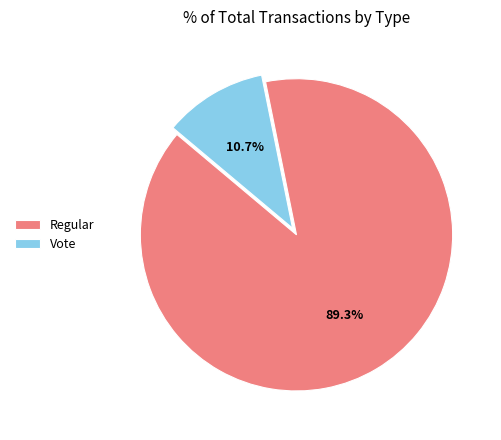

What is the total percentage of Regular and Vote?

100.0%